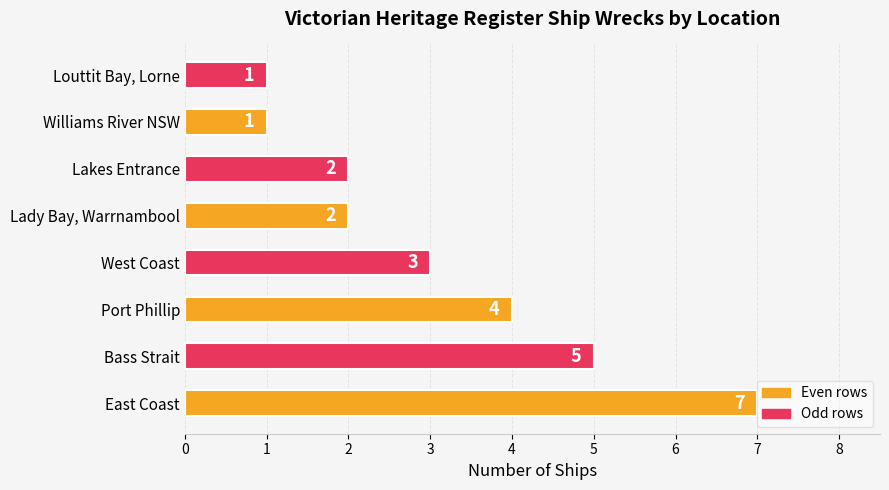

What is the difference between the maximum and minimum values?

6